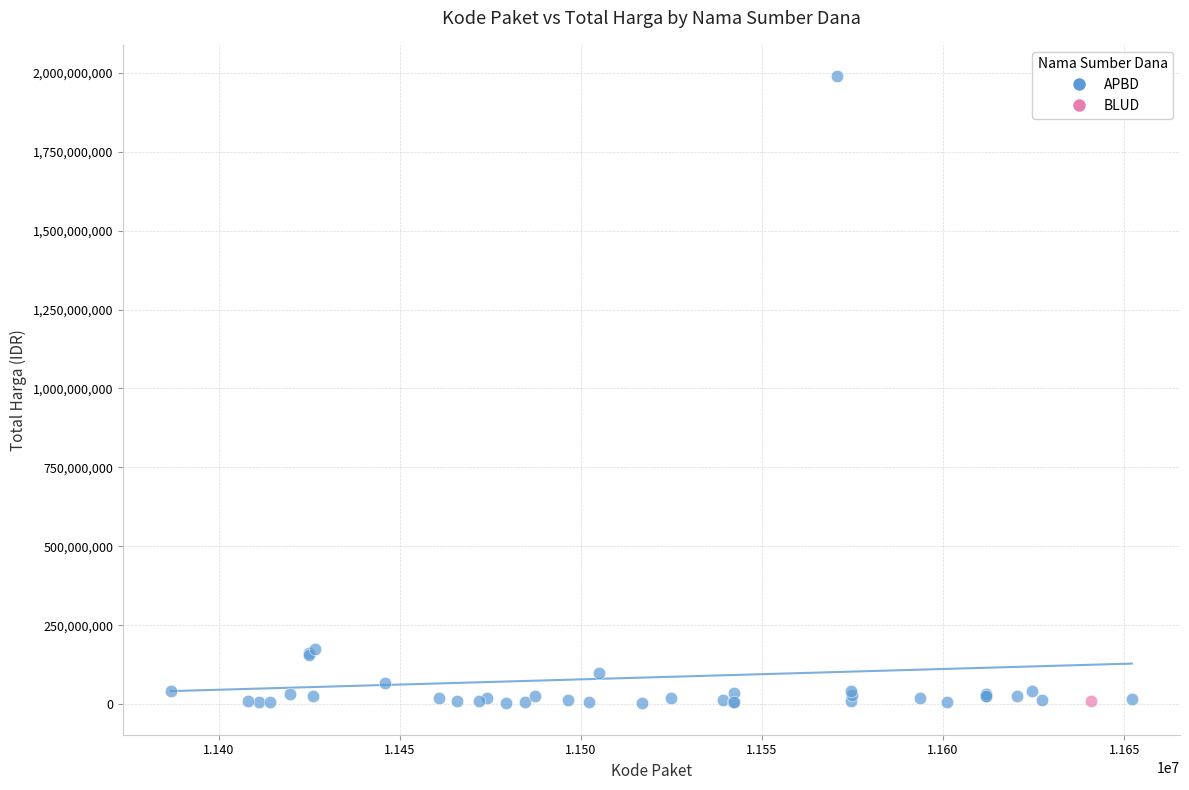

What are all the series names shown in the legend?

APBD, BLUD